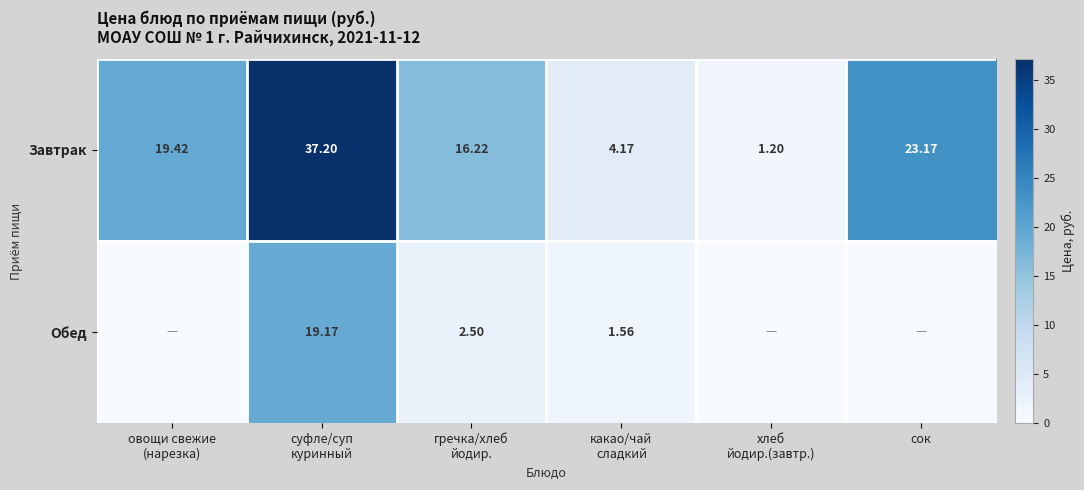

How many values in the Завтрак series exceed 19?

3